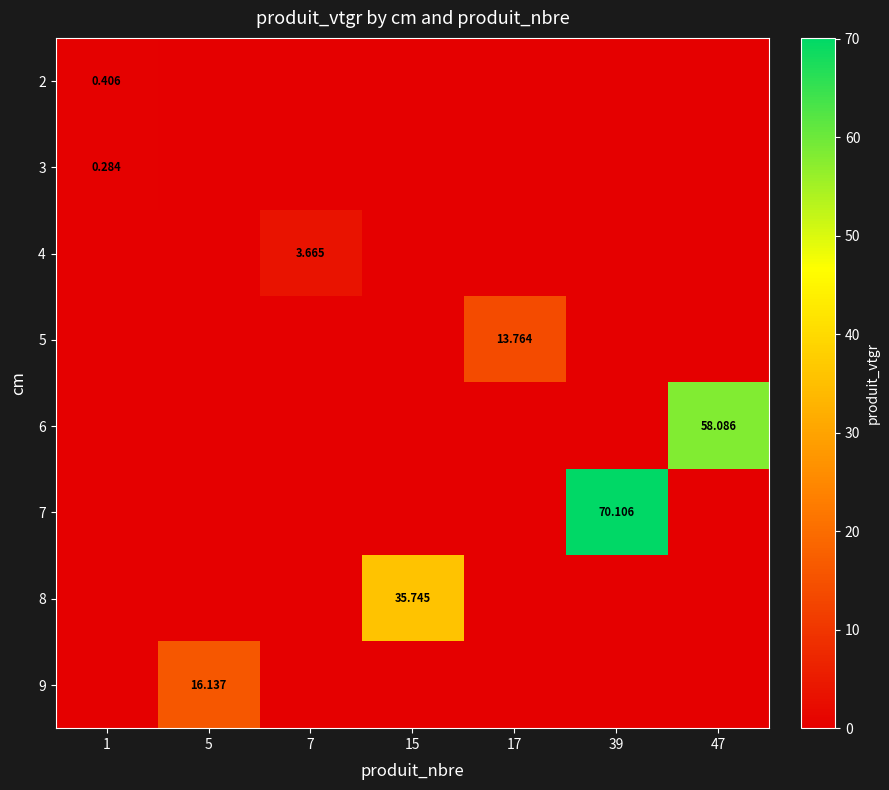

Count the number of categories in the chart.

7